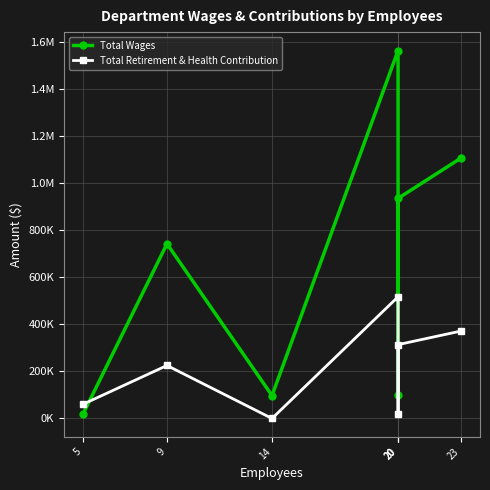

Reading left to right, extract all data points from this chart.

Total Wages: 18000	743281	97427	1565395	99734	936336	1108198
Total Retirement & Health Contribution: 60460	225407	0	517618	18032	314157	372035